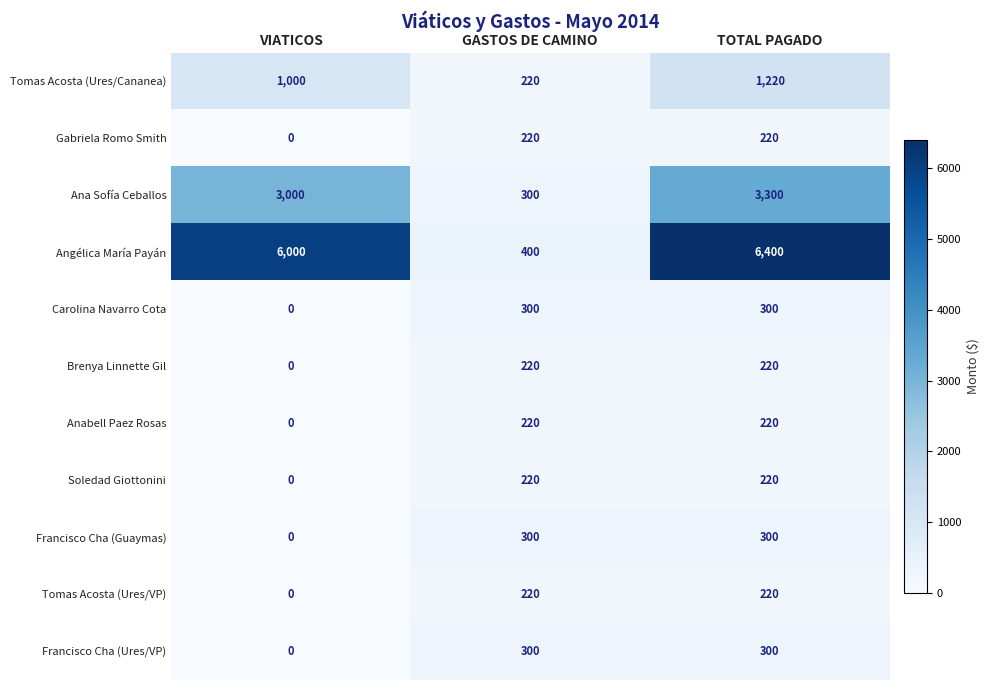

Rank the categories by Angélica María Payán value from highest to lowest.

TOTAL PAGADO, VIATICOS, GASTOS DE CAMINO